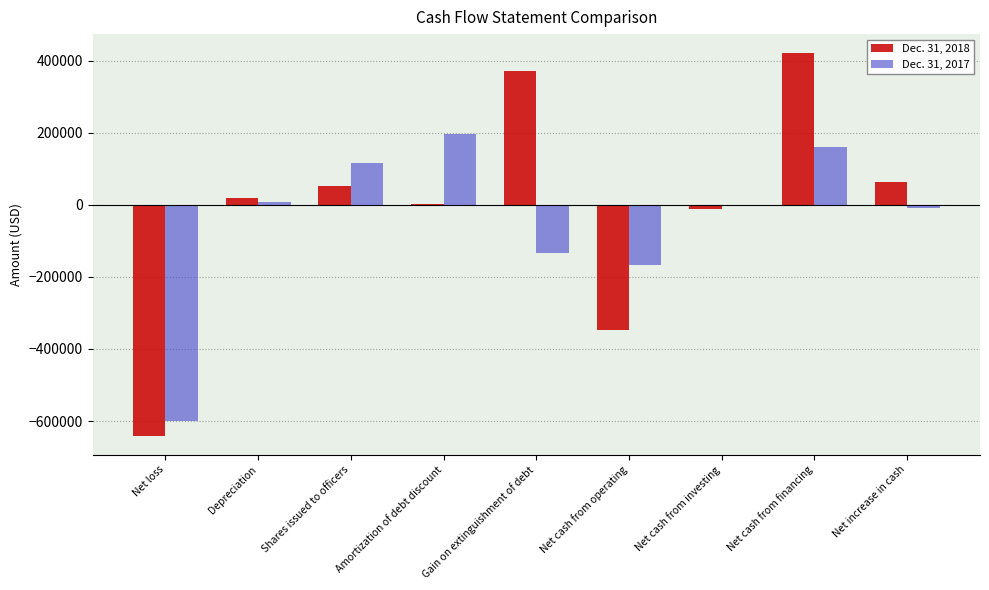

At which label is Dec. 31, 2018 closest to -109709?

Net cash from investing